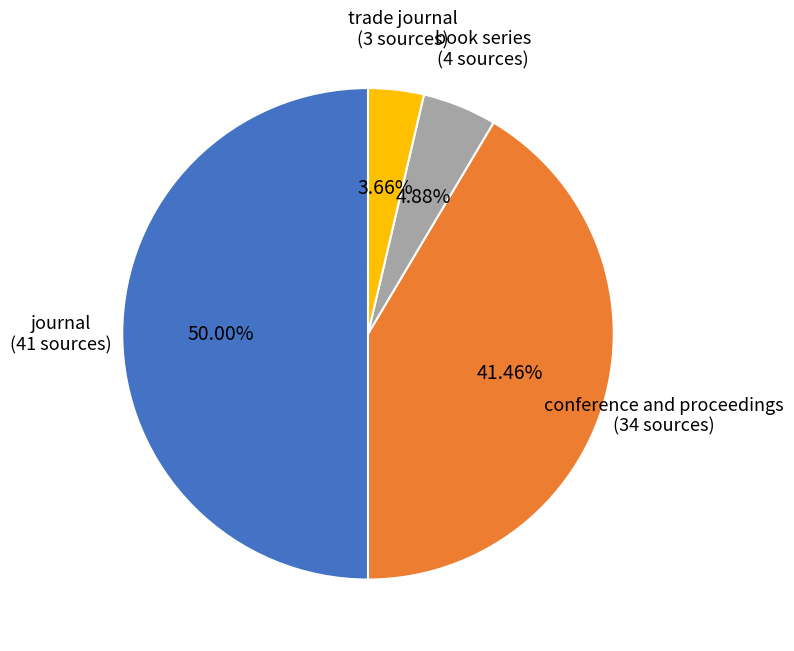

How many segments does this pie chart have?

4